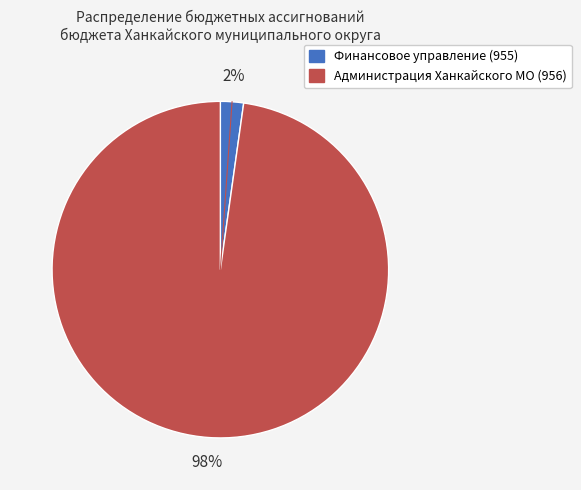

Is there any slice that represents more than half of the pie?

Yes